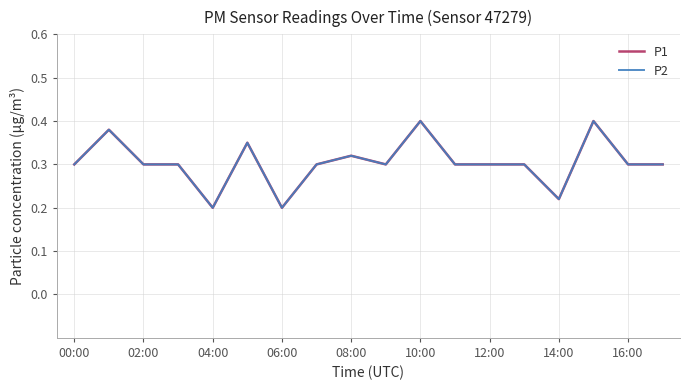

Rank the series by their maximum value, from lowest to highest.

P1, P2